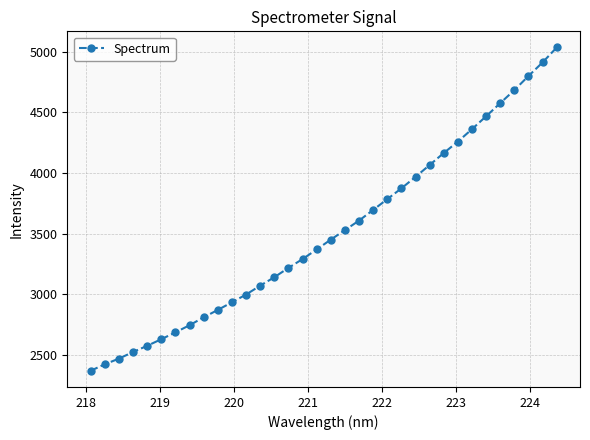

What is the value of the 8th point from the left?

2745.5